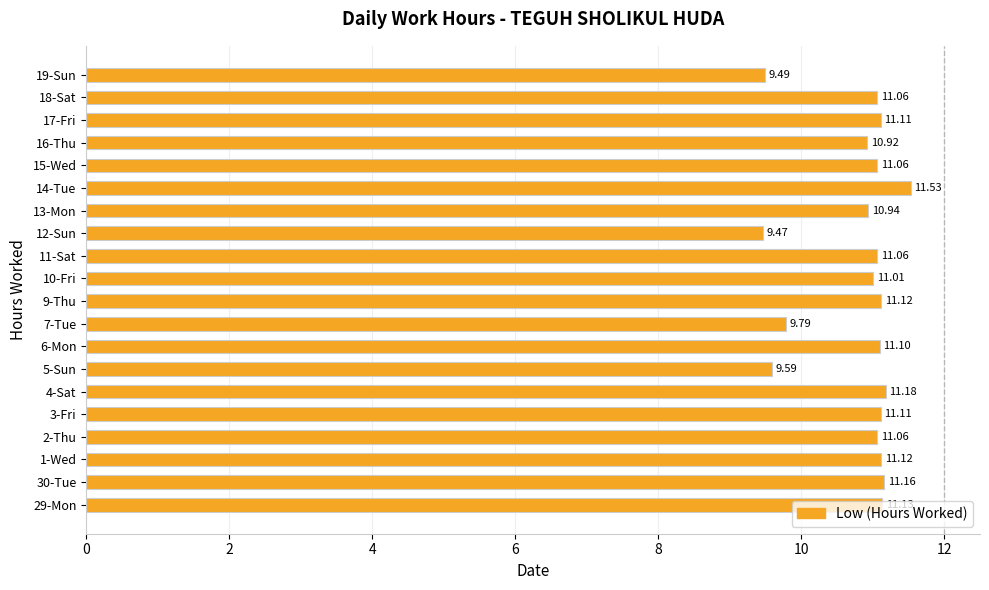

What is the difference between the maximum and minimum values?

2.1